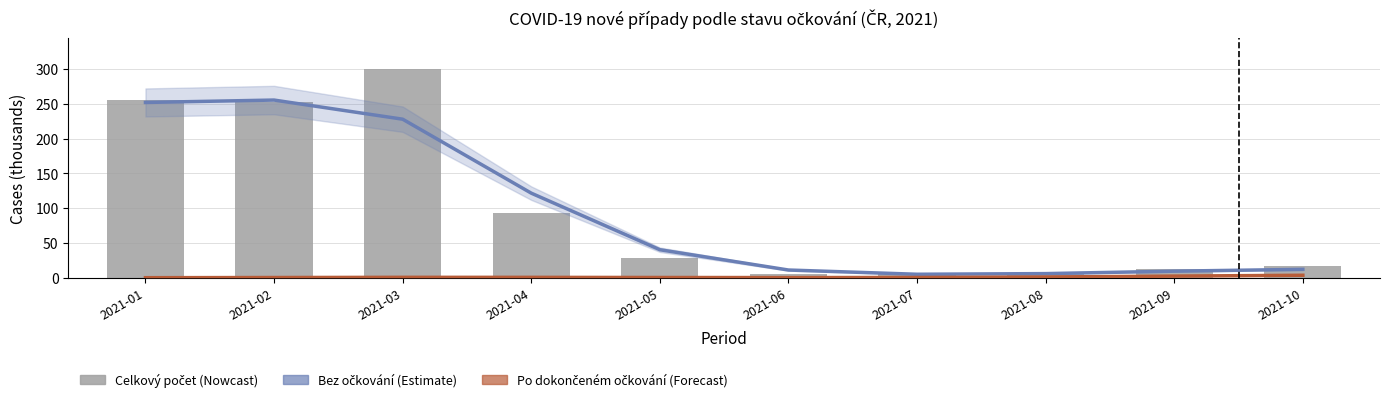

What is the sum of all Bez očkování values?

941.6